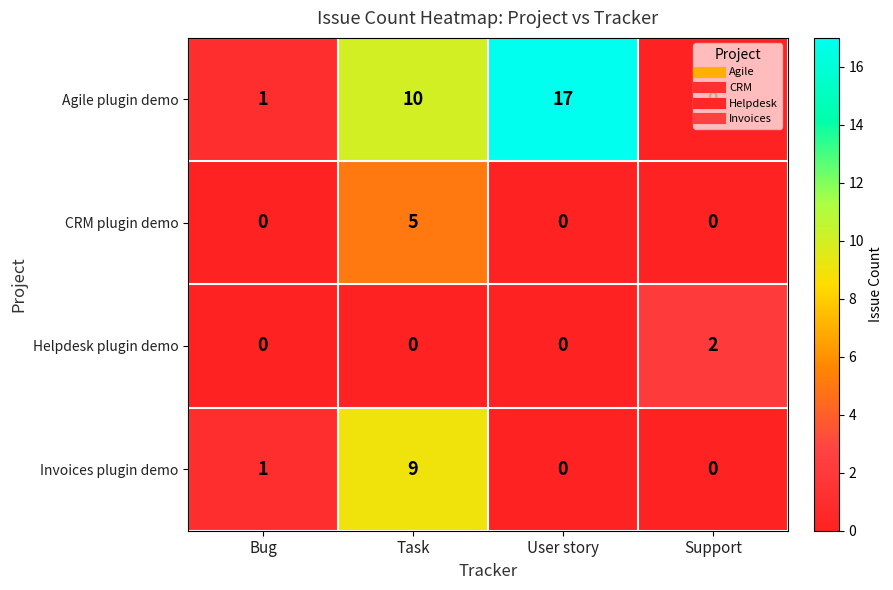

Which series has the largest range (max minus min)?

Agile plugin demo